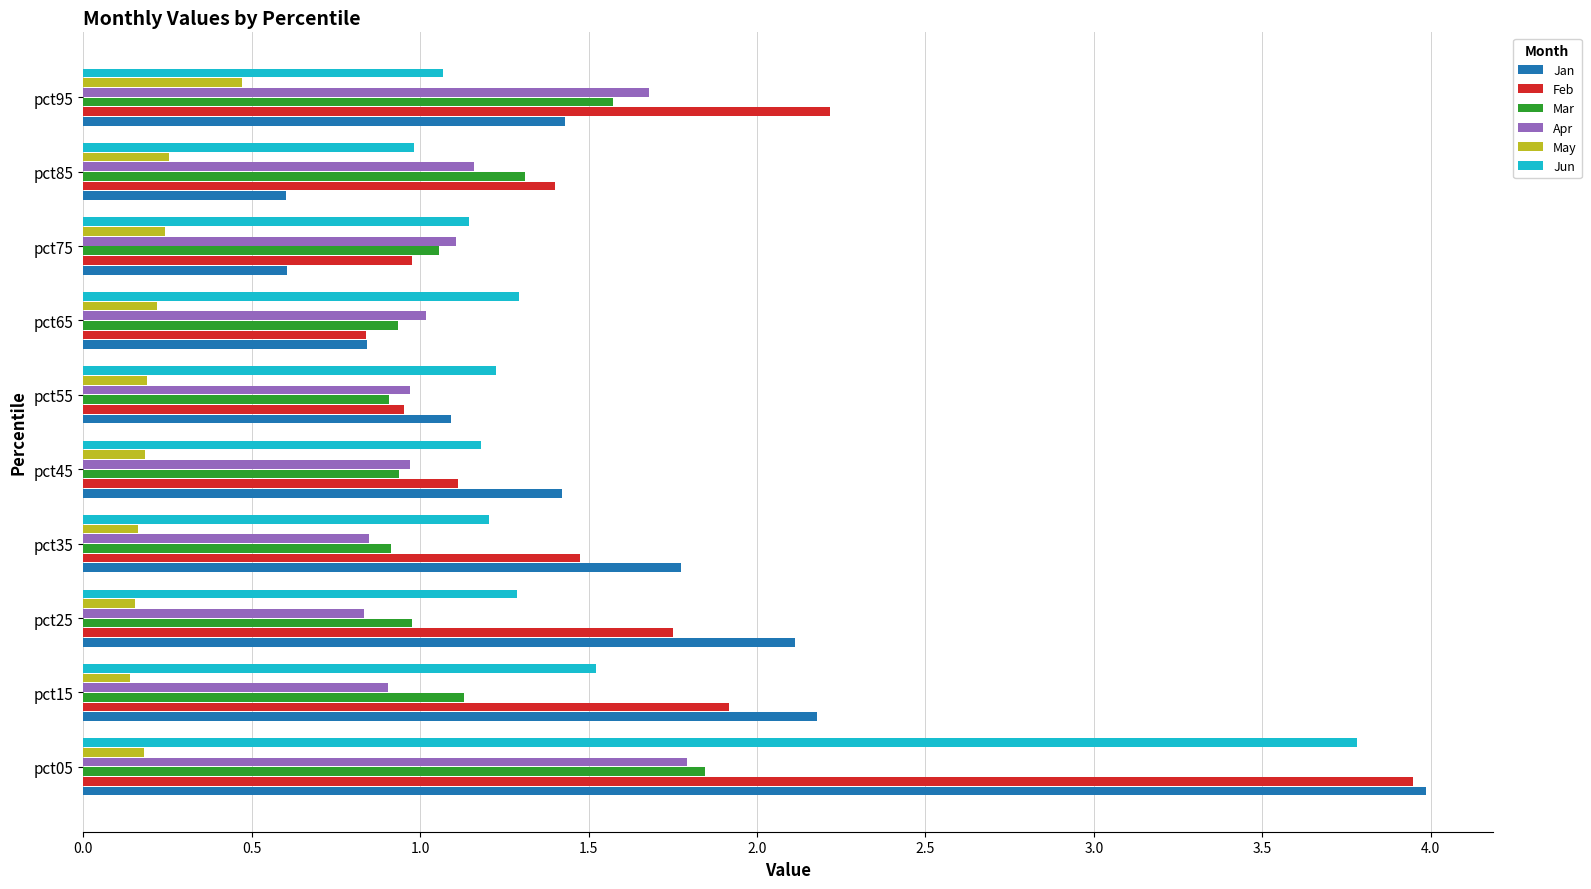

Which label corresponds to the largest value in the chart?

pct05